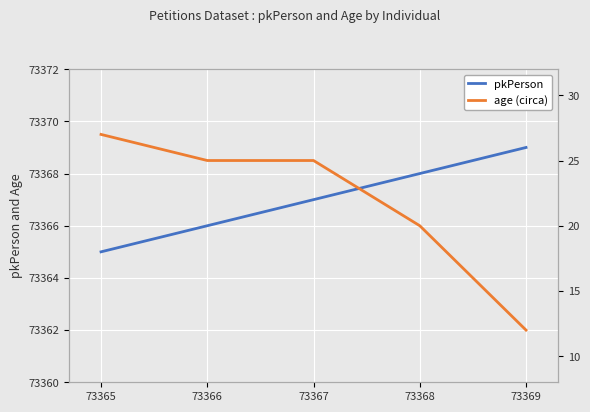

Which series changed the most between 73365 and 73369?

age (circa)